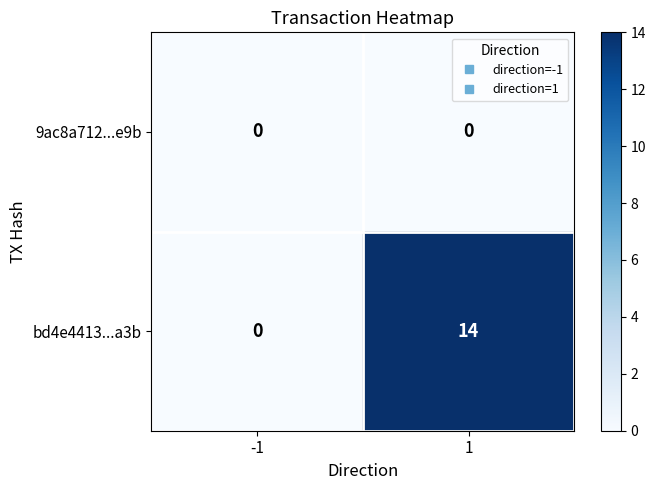

What is the maximum value shown in the chart?

14